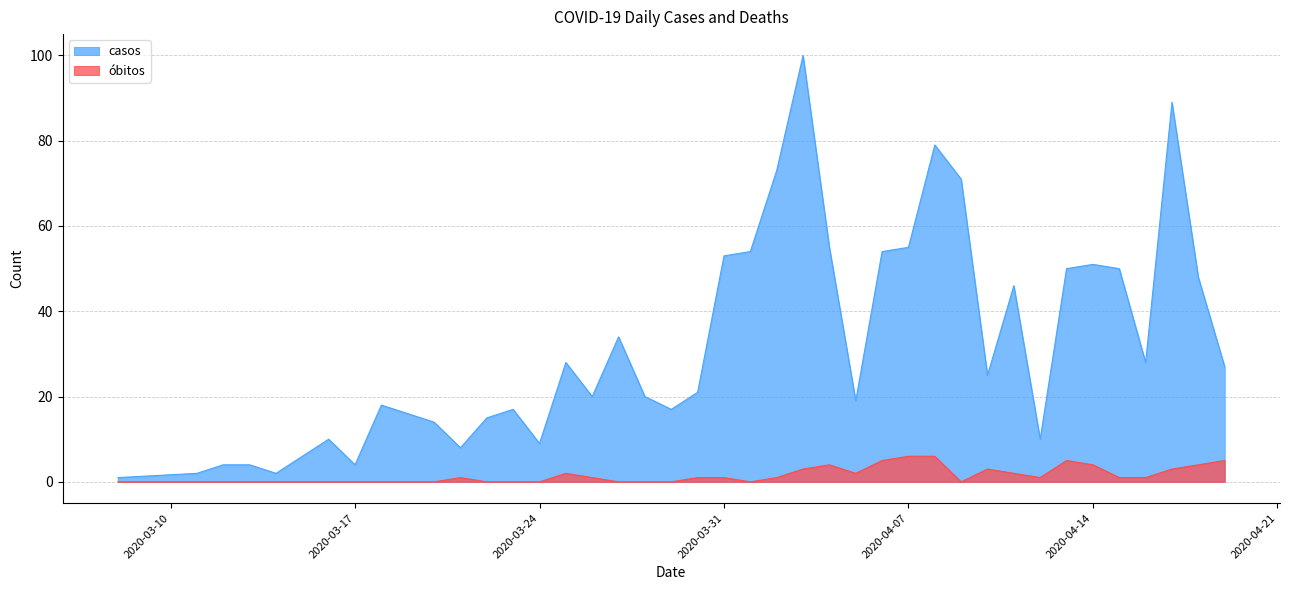

List the labels in order of óbitos value, largest first.

2020-04-07, 2020-04-08, 2020-04-06, 2020-04-13, 2020-04-19, 2020-04-04, 2020-04-14, 2020-04-18, 2020-04-03, 2020-04-10, 2020-04-17, 2020-03-25, 2020-04-05, 2020-04-11, 2020-03-21, 2020-03-26, 2020-03-30, 2020-03-31, 2020-04-02, 2020-04-12, 2020-04-15, 2020-04-16, 2020-03-08, 2020-03-11, 2020-03-12, 2020-03-13, 2020-03-14, 2020-03-16, 2020-03-17, 2020-03-18, 2020-03-19, 2020-03-20, 2020-03-22, 2020-03-23, 2020-03-24, 2020-03-27, 2020-03-28, 2020-03-29, 2020-04-01, 2020-04-09